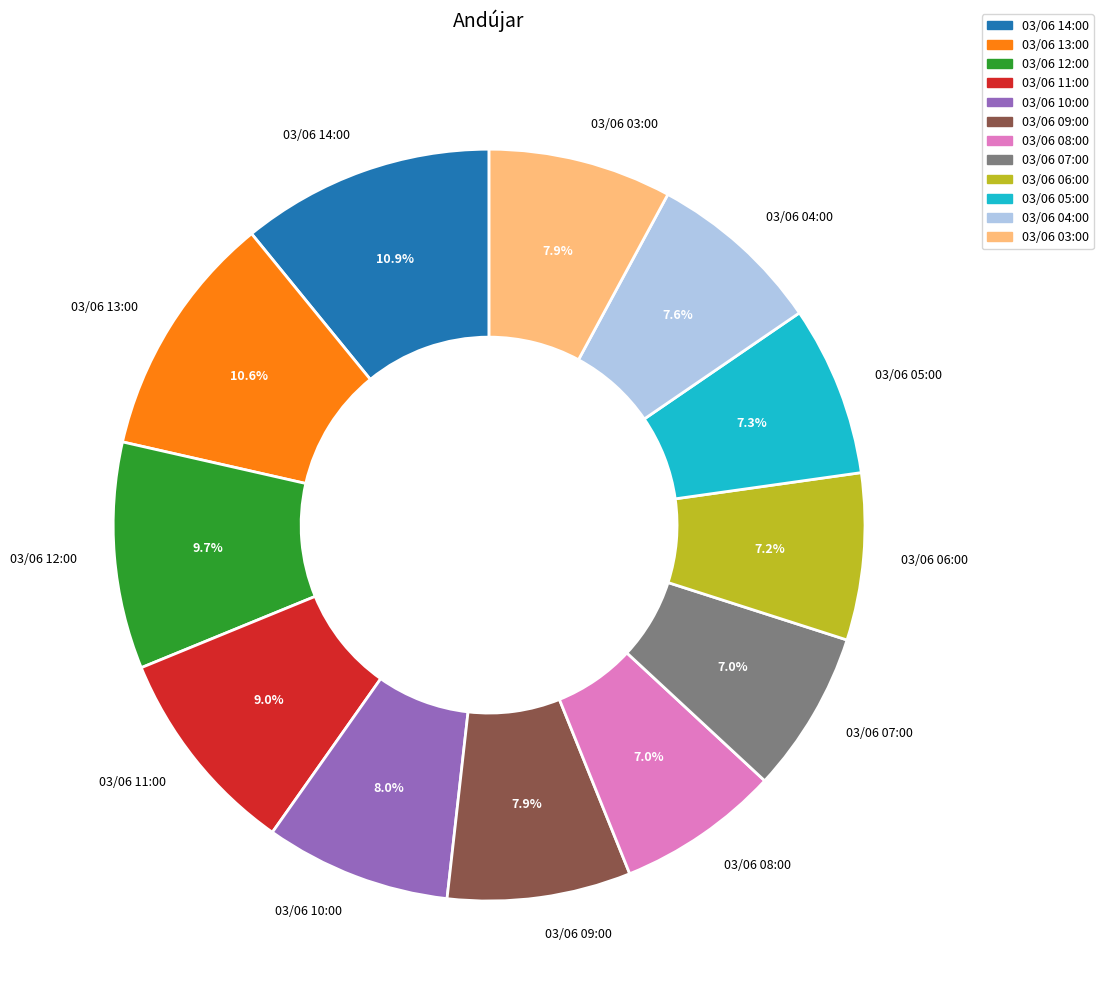

Do 03/06 13:00 and 03/06 08:00 together represent more than half of the pie?

No